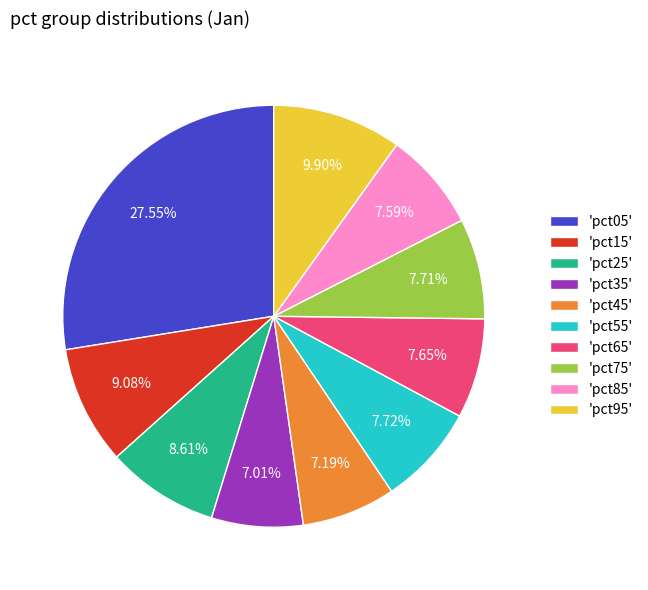

Combined, do 'pct35' and 'pct25' account for over 50%?

No